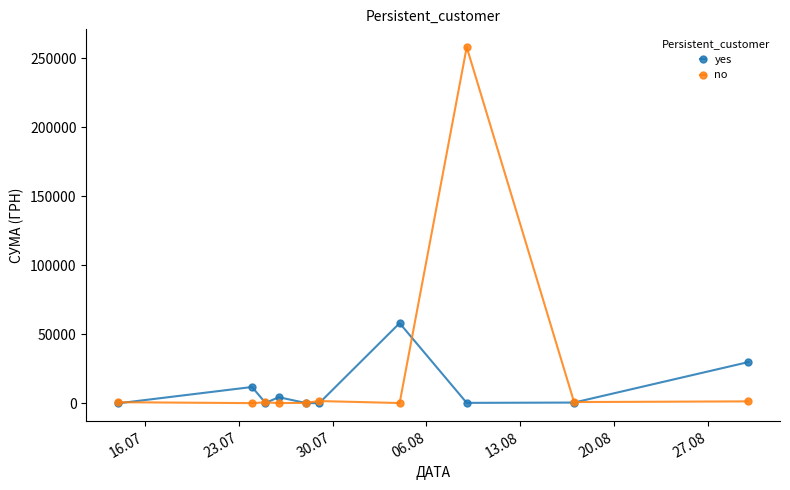

Which series has the widest spread of values?

no